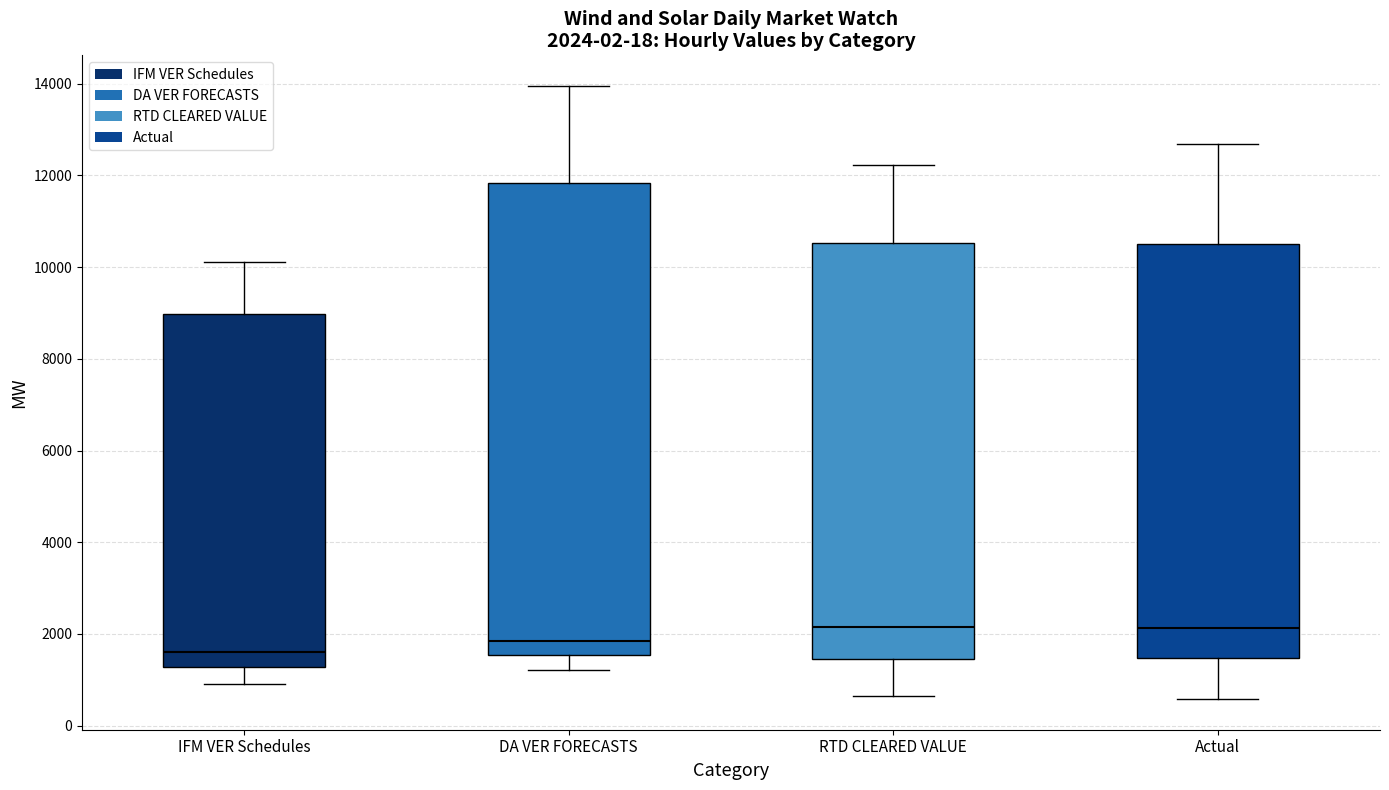

Comparing the boxes themselves (not the whiskers), which one is the tallest?

DA VER FORECASTS